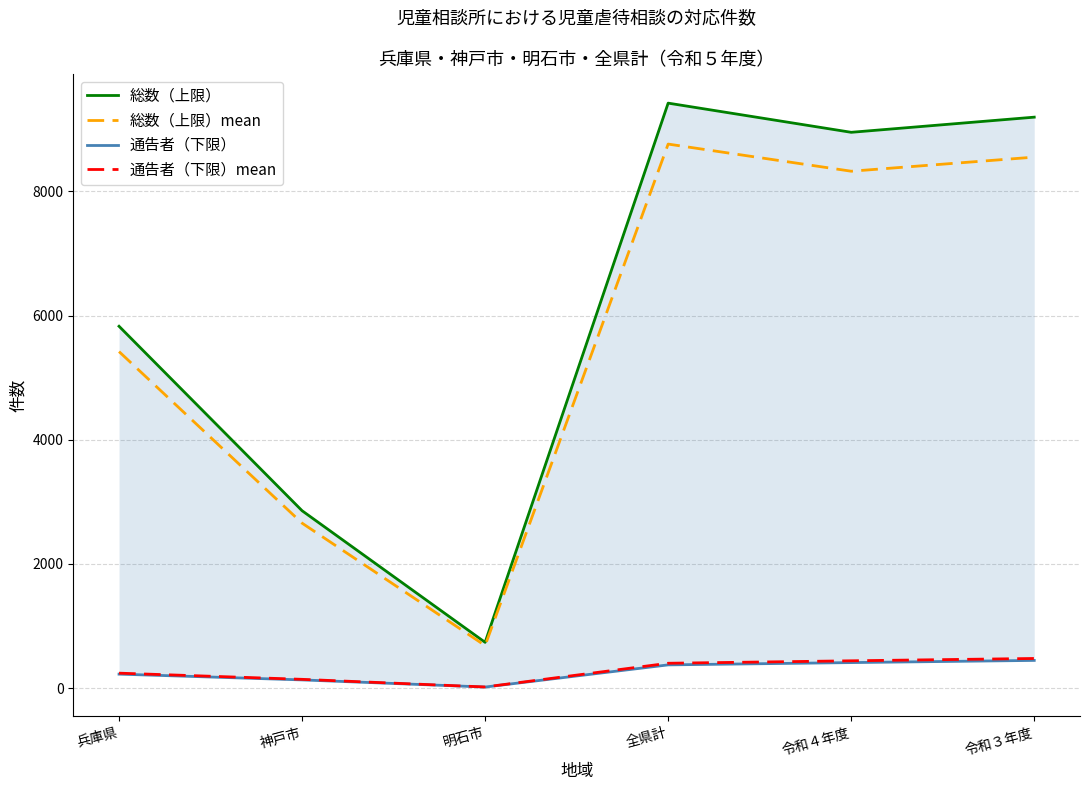

Which series has the largest range (max minus min)?

総数（上限）